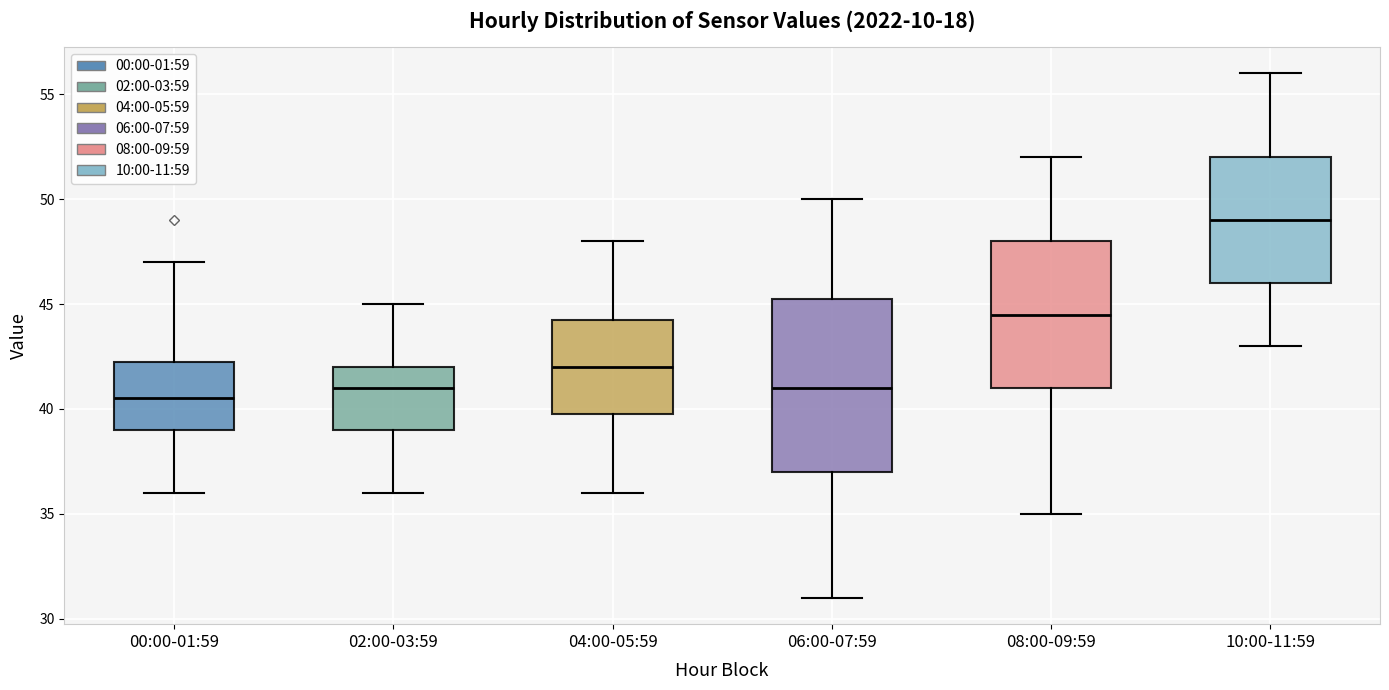

Reading left to right, transcribe this box plot: for each box, give where its median line is, the range the box spans, and where its two whiskers end, as read against the y-axis. The values are not printed on the chart, so give them approximately, as read against the axis.

00:00-01:59: median 40.5, box 39.0 to 42.5, whiskers 36.0 to 47.0
02:00-03:59: median 41.0, box 39.0 to 42.0, whiskers 36.0 to 45.0
04:00-05:59: median 42.0, box 40.0 to 44.5, whiskers 36.0 to 48.0
06:00-07:59: median 41.0, box 37.0 to 45.5, whiskers 31.0 to 50.0
08:00-09:59: median 44.5, box 41.0 to 48.0, whiskers 35.0 to 52.0
10:00-11:59: median 49.0, box 46.0 to 52.0, whiskers 43.0 to 56.0